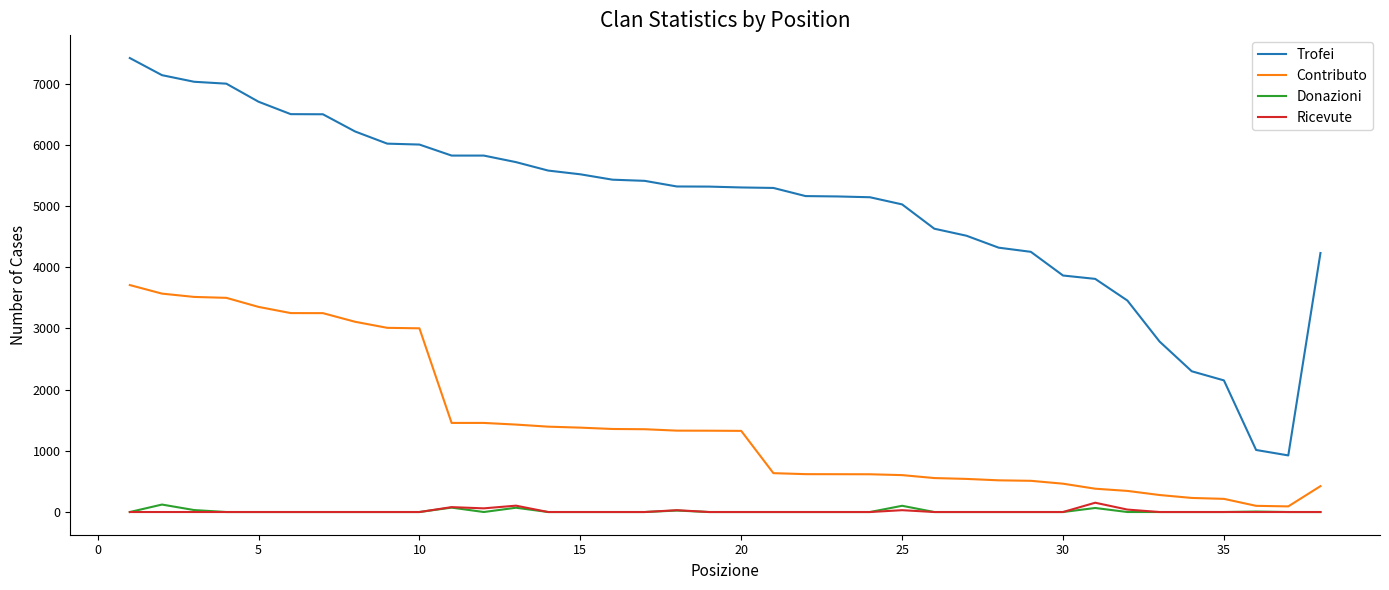

What is the minimum value for Trofei?

925